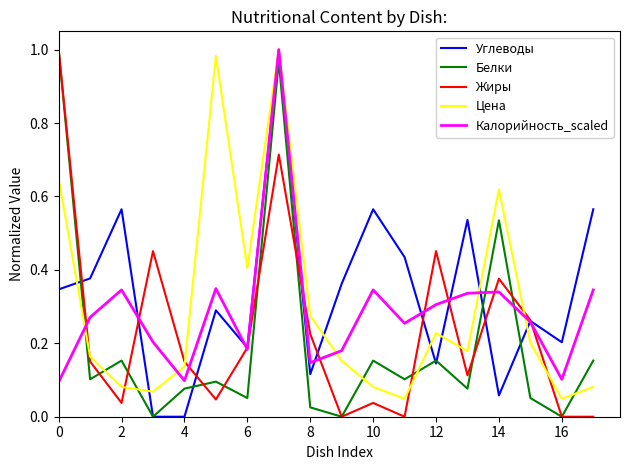

After their last crossing, which series has the higher values: Цена or Жиры?

Цена